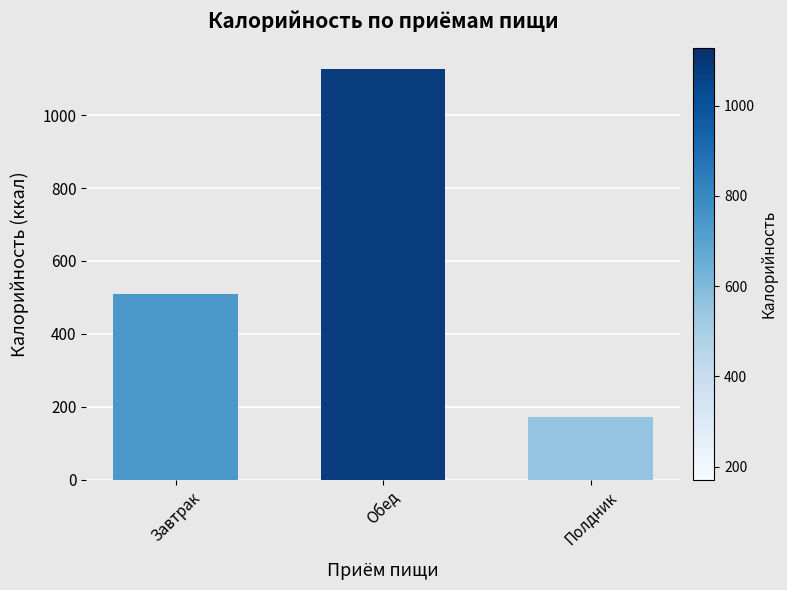

What is the difference between the values at Завтрак and Полдник?

337.2